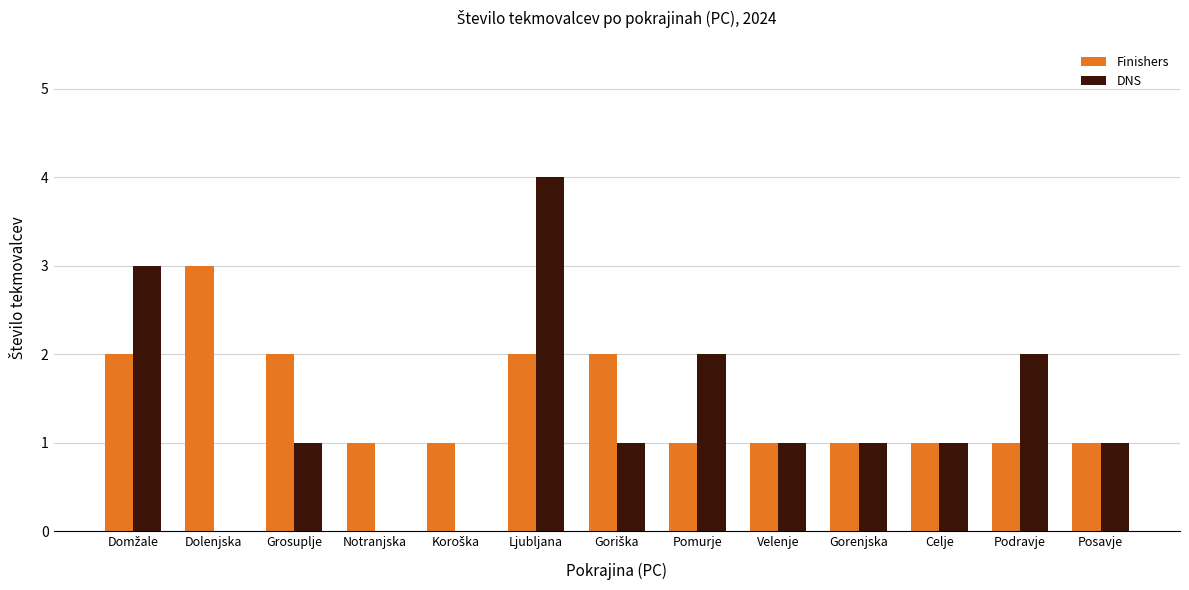

Which category has the highest value in the Finishers series?

Dolenjska